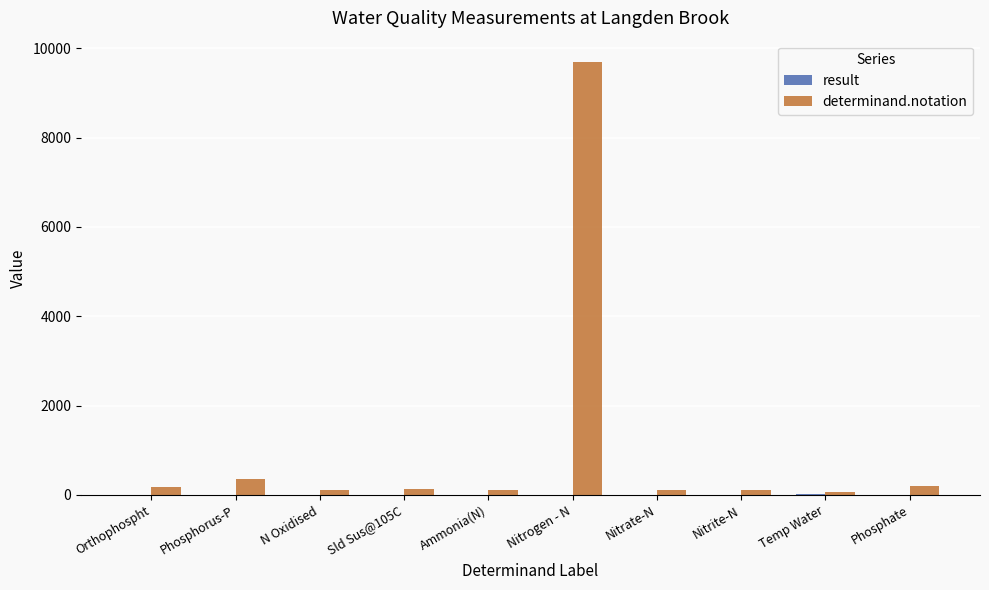

At which category does the chart reach its peak across all series?

Nitrogen - N